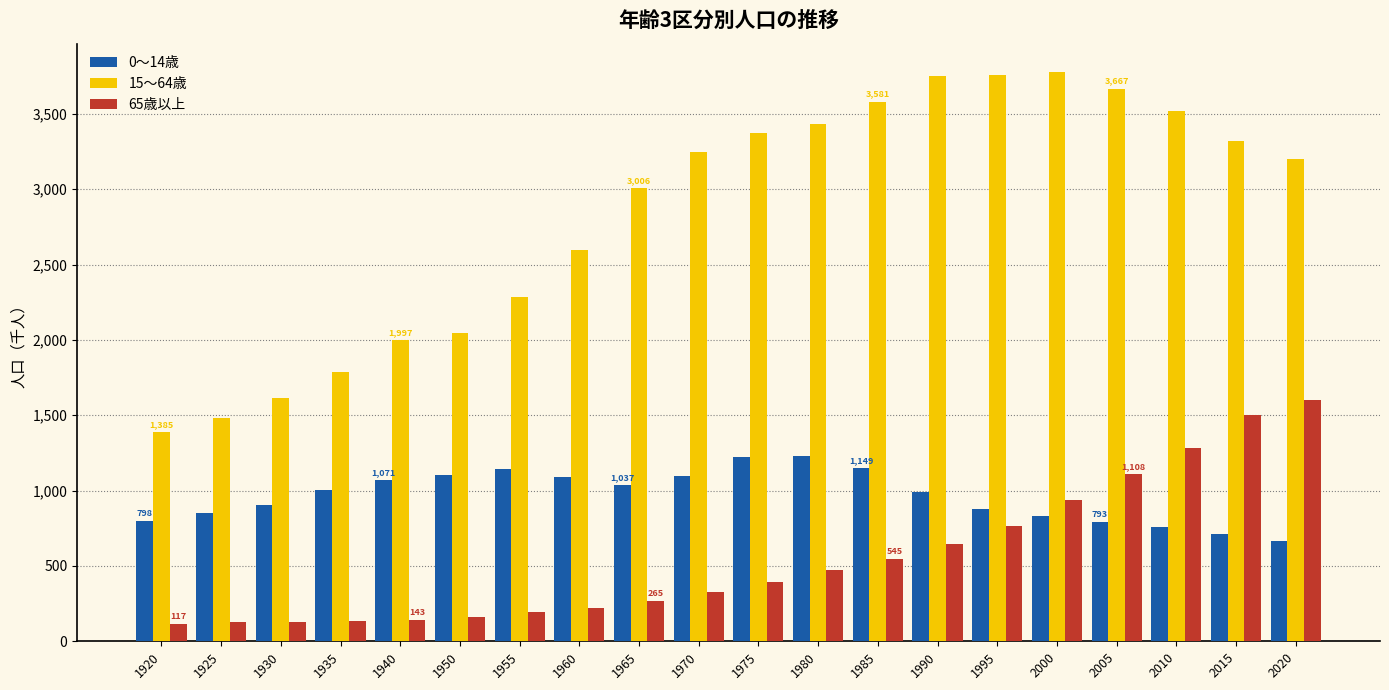

Which series has the largest total across all categories?

15～64歳